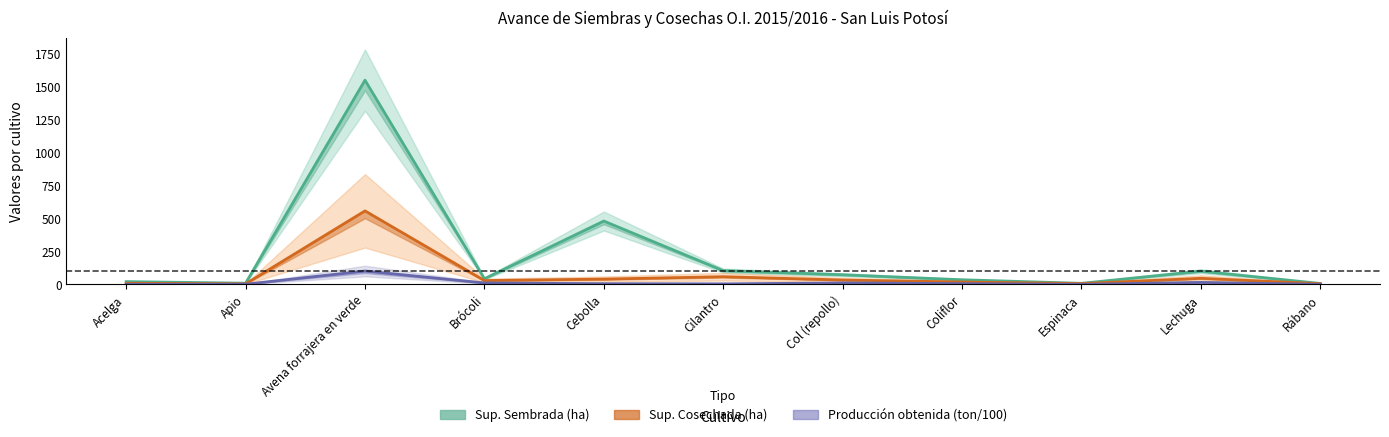

What is the difference between the maximum and minimum values in the Producción obtenida (ton/100) series?

100.8